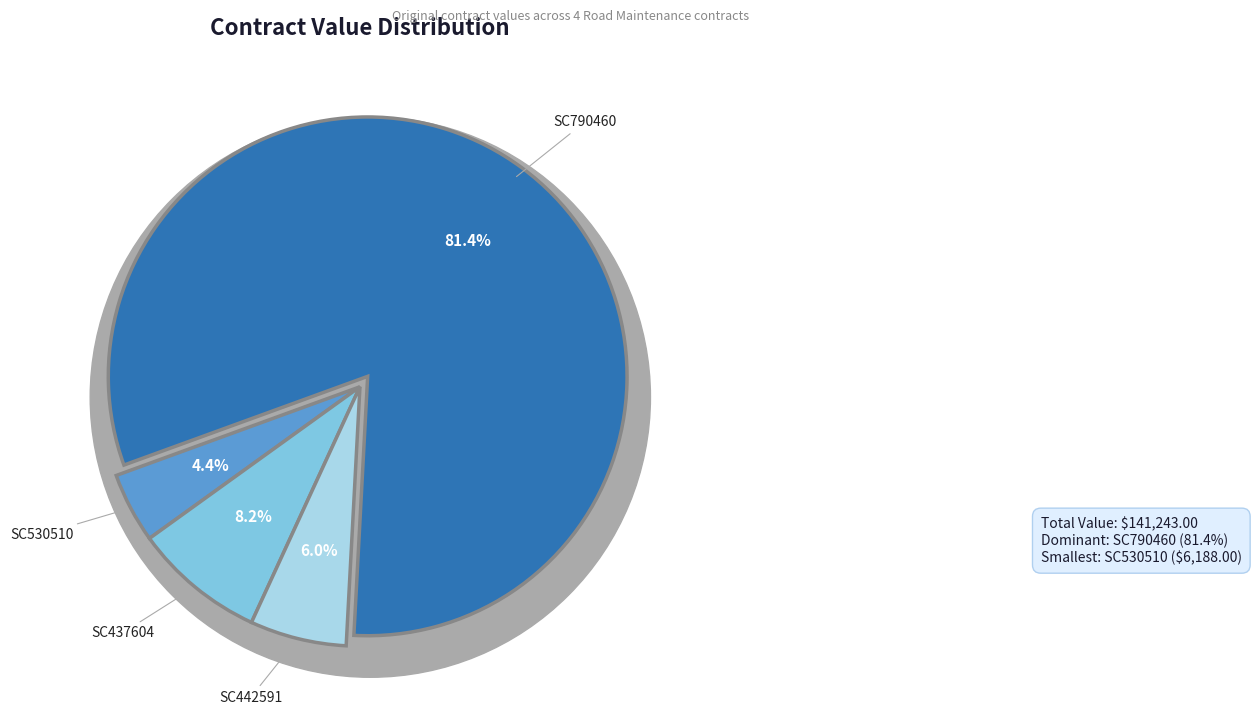

To the nearest percent, what portion does SC530510 represent?

4%